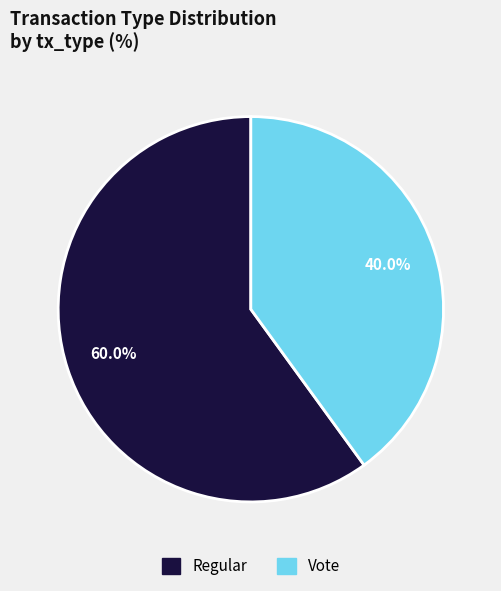

Rank the categories by value from highest to lowest.

Regular, Vote